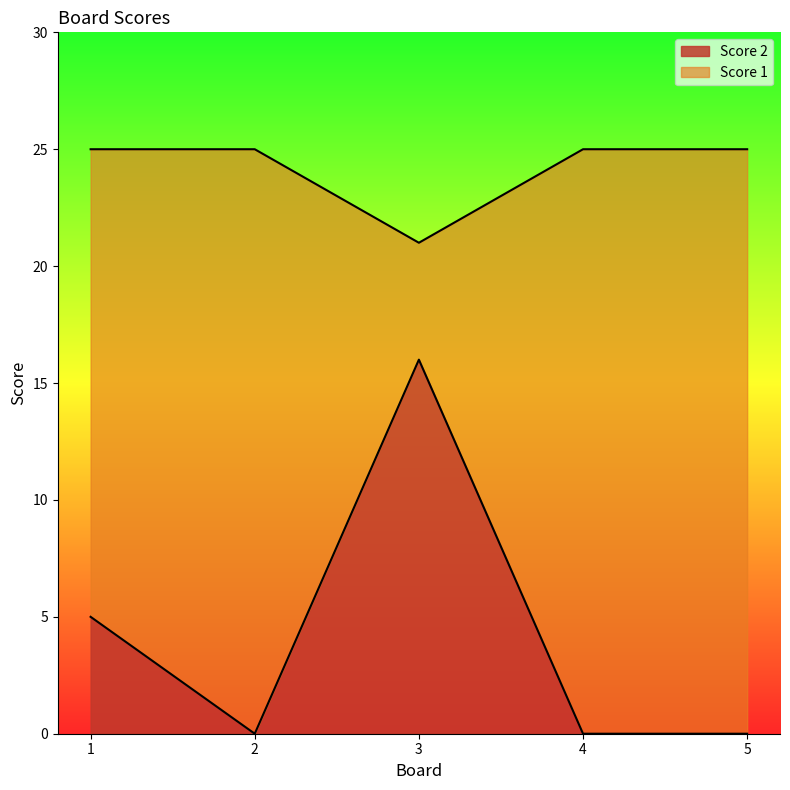

Between 1 and 5, which series saw the biggest shift?

Score 2